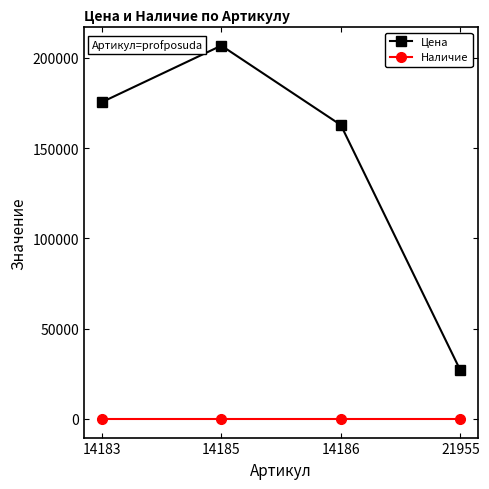

Rank the series at 21955 from lowest to highest value.

Наличие, Цена